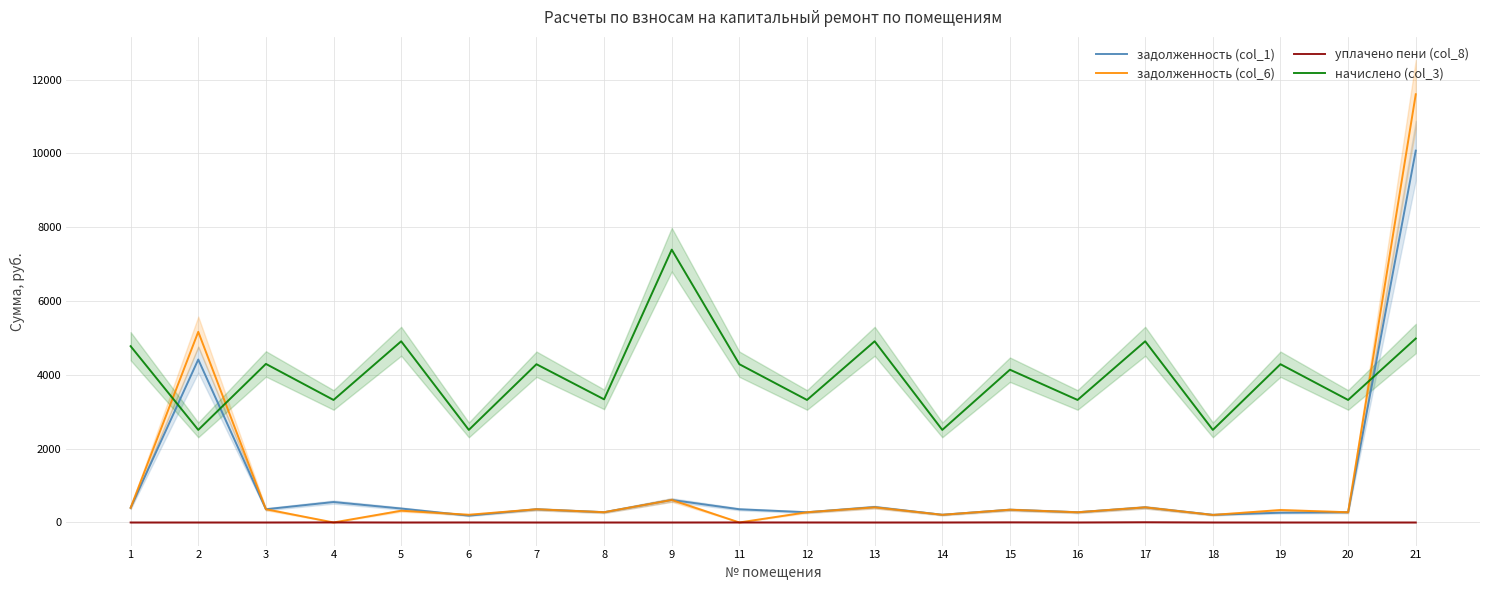

What is the difference between the maximum and second lowest values in the начислено (col_3) series?

4885.2